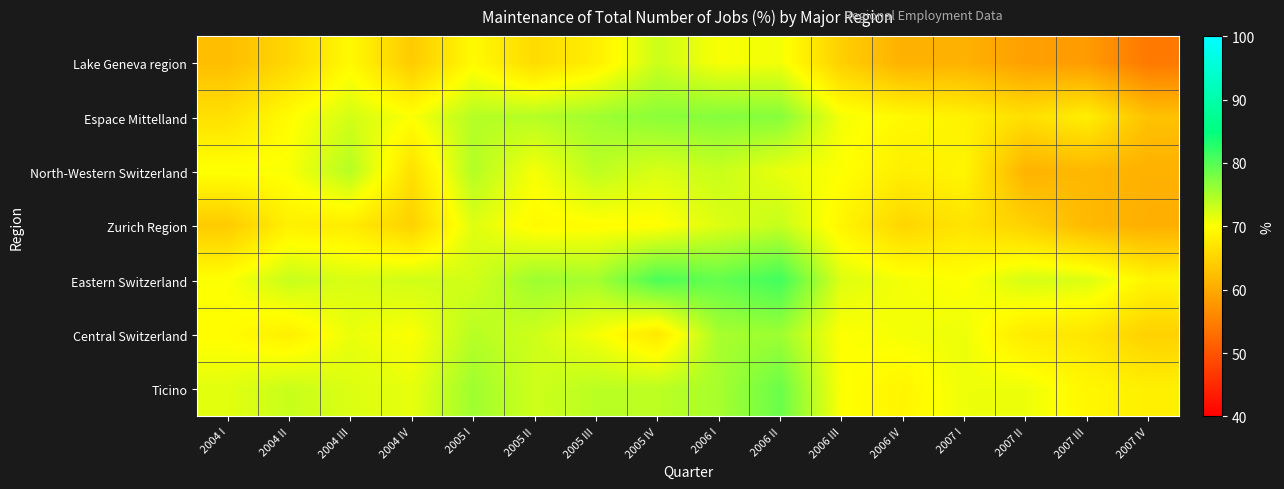

Reading left to right, transcribe all the data shown in this chart.

Lake Geneva region: 2004 I=62.4	2004 II=65.3	2004 III=69.4	2004 IV=63.9	2005 I=69.5	2005 II=65.8	2005 III=68.2	2005 IV=73.0	2006 I=70.4	2006 II=70.7	2006 III=64.5	2006 IV=60.9	2007 I=61.0	2007 II=58.9	2007 III=58.4	2007 IV=54.2
Espace Mittelland: 2004 I=66.5	2004 II=69.7	2004 III=72.6	2004 IV=70.2	2005 I=74.3	2005 II=74.3	2005 III=75.6	2005 IV=76.8	2006 I=77.2	2006 II=77.1	2006 III=70.6	2006 IV=69.4	2007 I=68.5	2007 II=66.3	2007 III=68.2	2007 IV=62.8
North-Western Switzerland: 2004 I=70.2	2004 II=70.3	2004 III=74.4	2004 IV=66.4	2005 I=74.5	2005 II=70.5	2005 III=73.9	2005 IV=72.3	2006 I=73.3	2006 II=71.3	2006 III=70.1	2006 IV=68.1	2007 I=69.0	2007 II=61.1	2007 III=61.8	2007 IV=60.9
Zurich Region: 2004 I=63.9	2004 II=68.3	2004 III=67.8	2004 IV=64.7	2005 I=71.9	2005 II=69.4	2005 III=69.7	2005 IV=69.8	2006 I=72.0	2006 II=73.4	2006 III=69.0	2006 IV=65.2	2007 I=66.9	2007 II=64.7	2007 III=62.0	2007 IV=60.6
Eastern Switzerland: 2004 I=70.2	2004 II=73.3	2004 III=72.3	2004 IV=72.8	2005 I=72.7	2005 II=75.7	2005 III=75.3	2005 IV=80.5	2006 I=79.1	2006 II=81.2	2006 III=72.0	2006 IV=70.7	2007 I=70.1	2007 II=72.5	2007 III=72.1	2007 IV=68.9
Central Switzerland: 2004 I=69.8	2004 II=68.3	2004 III=71.2	2004 IV=70.2	2005 I=74.2	2005 II=72.9	2005 III=70.6	2005 IV=67.3	2006 I=75.2	2006 II=75.7	2006 III=70.1	2006 IV=70.6	2007 I=71.1	2007 II=67.6	2007 III=67.2	2007 IV=64.7
Ticino: 2004 I=71.7	2004 II=73.2	2004 III=72.1	2004 IV=71.4	2005 I=75.7	2005 II=72.9	2005 III=74.0	2005 IV=73.9	2006 I=75.2	2006 II=78.7	2006 III=70.2	2006 IV=68.9	2007 I=71.1	2007 II=71.1	2007 III=69.1	2007 IV=68.3